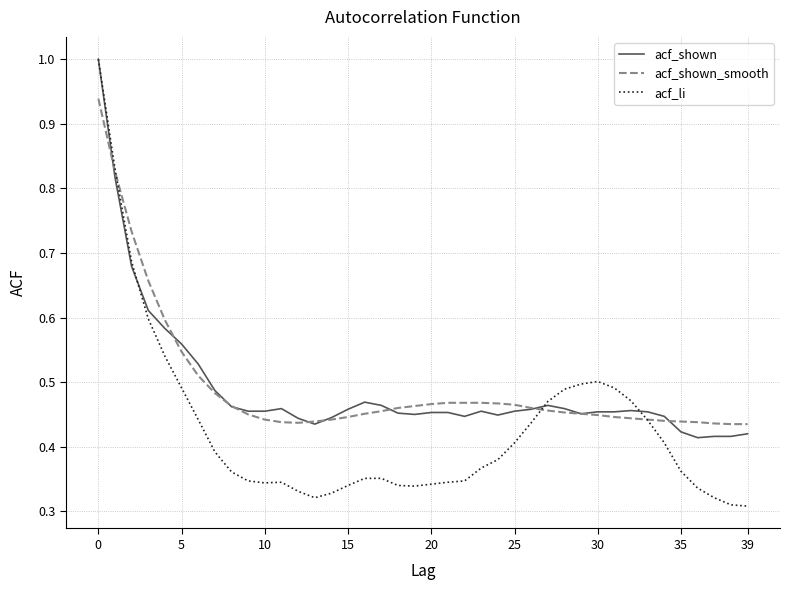

Which series has the largest range (max minus min)?

acf_li